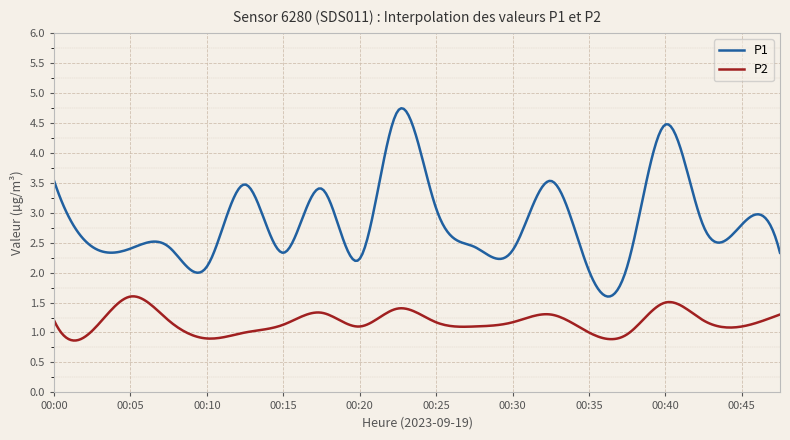

Which series has the largest total across all categories?

P1